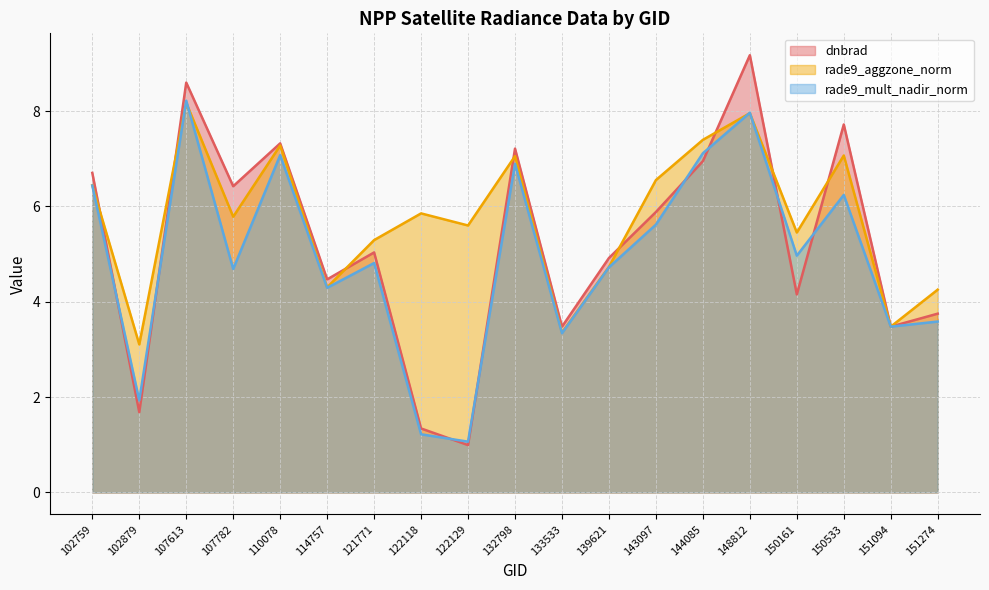

Is it true that rade9_mult_nadir_norm equals 10.1 at 110078?

False